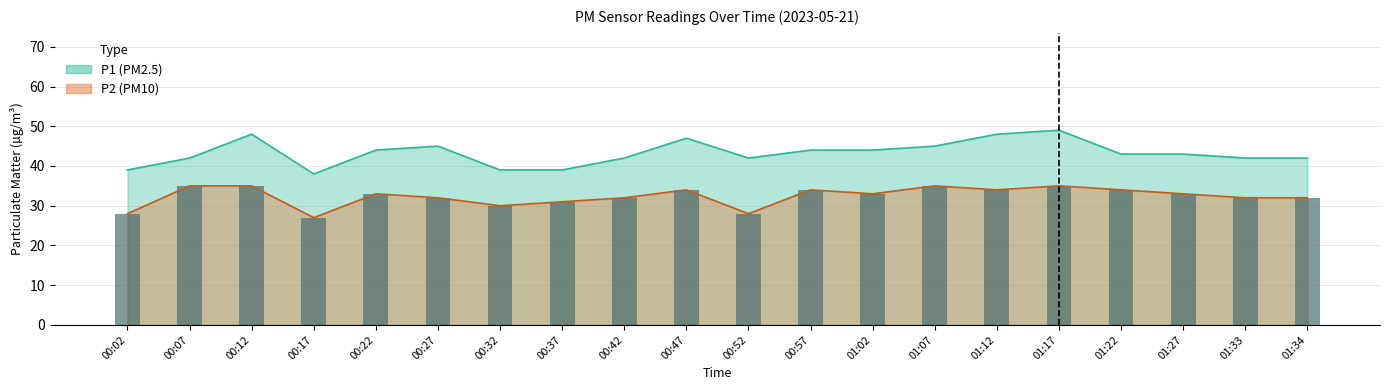

List the labels in order of value, smallest first.

00:17, 00:02, 00:52, 00:32, 00:37, 00:27, 00:42, 01:33, 01:34, 00:22, 01:02, 01:27, 00:47, 00:57, 01:12, 01:22, 00:07, 00:12, 01:07, 01:17